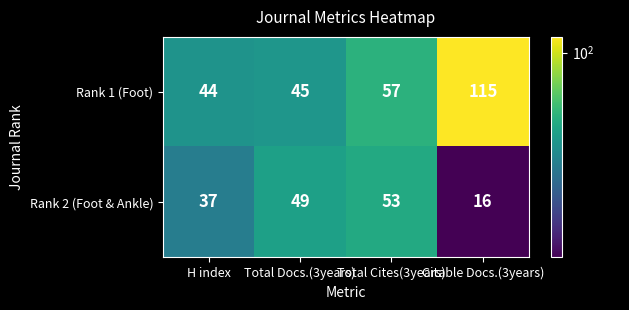

Which label corresponds to the largest value in the chart?

Citable Docs.(3years)